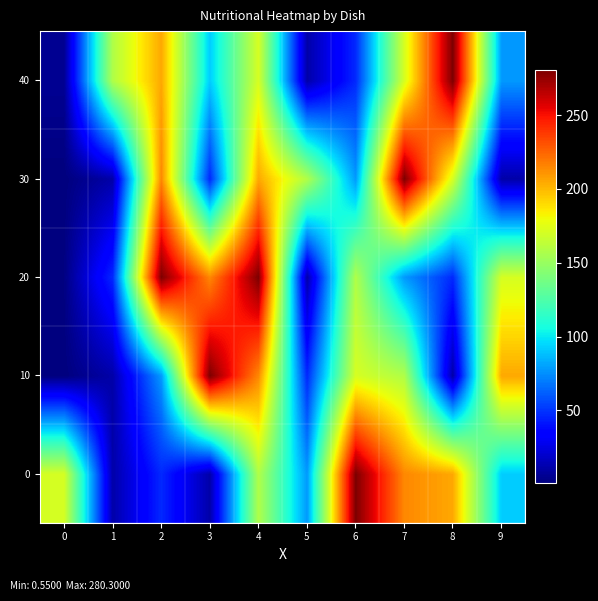

Between 8 and 0, which is larger?

8